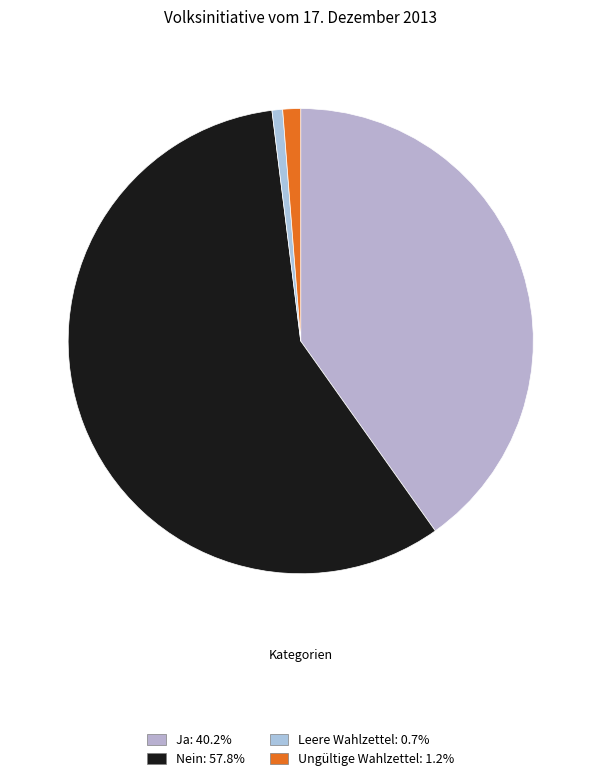

How many segments does this pie chart have?

4